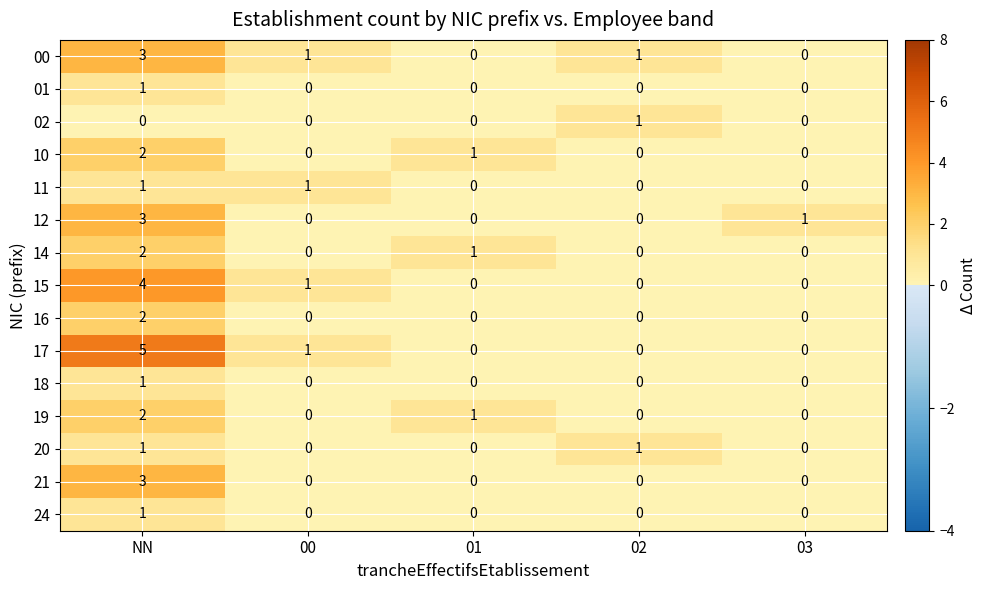

How many 02 values are between 0 and 1?

5